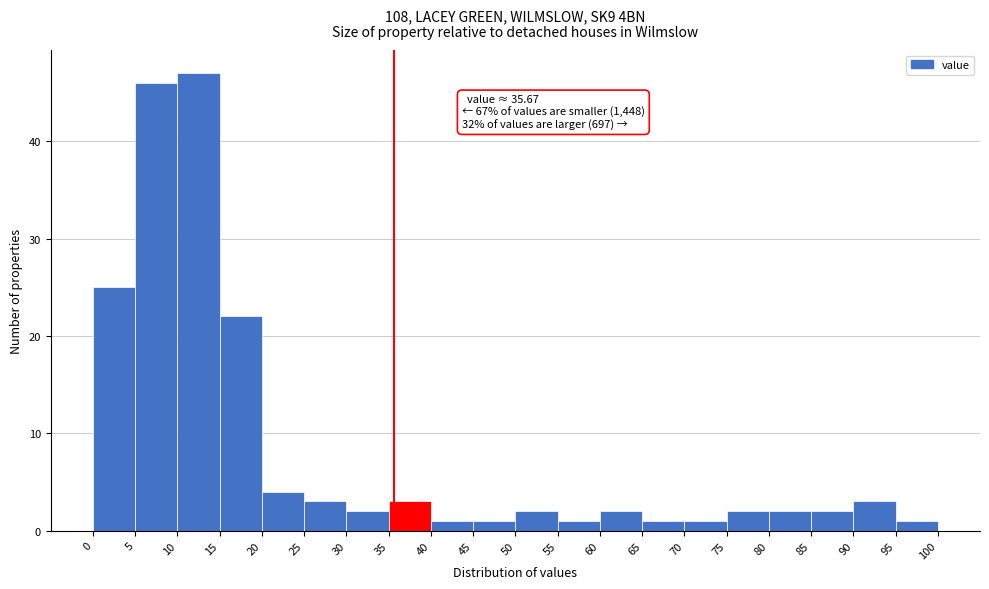

Which range on the x-axis has the tallest bar?

10 to 15